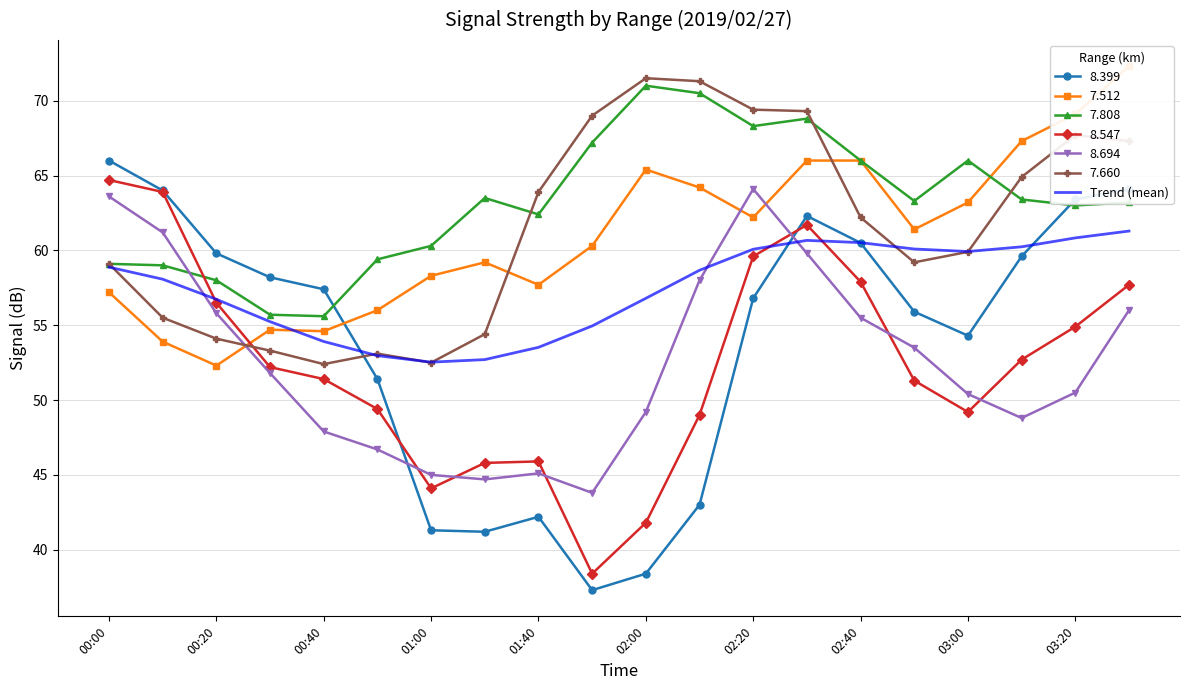

The 7.660 series shows 113.6 at 03:20. True or false?

False